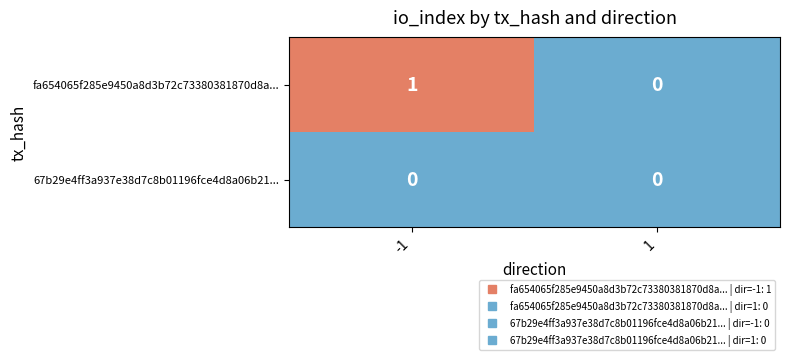

Reading left to right, extract all data points from this chart.

fa654065f285e9450a8d3b72c73380381870d8a...: 1	0
67b29e4ff3a937e38d7c8b01196fce4d8a06b21...: 0	0